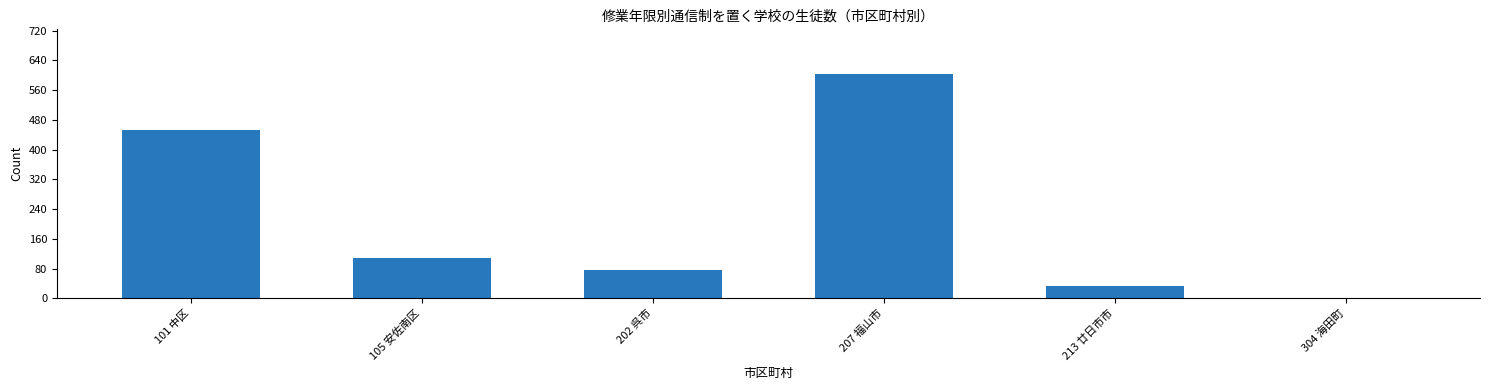

Where is the data nearest to the value 302?

101 中区